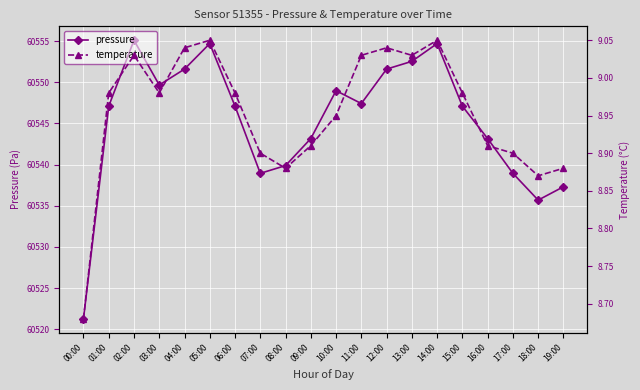

List the series in order of their overall mean, highest first.

pressure, temperature